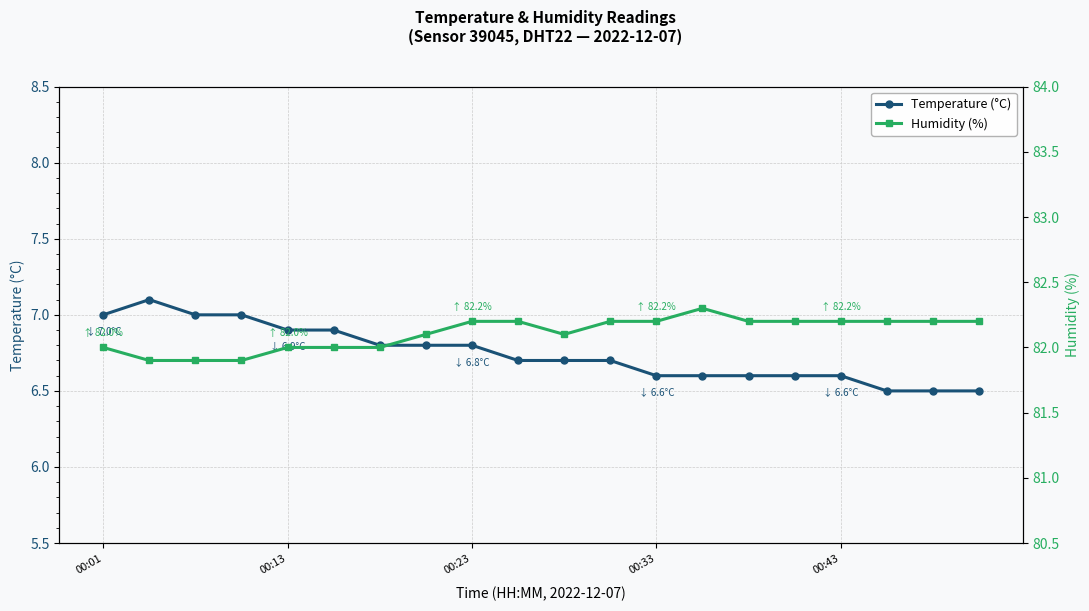

True or false: Temperature (°C) has more than 1 points higher than both neighbors.

False